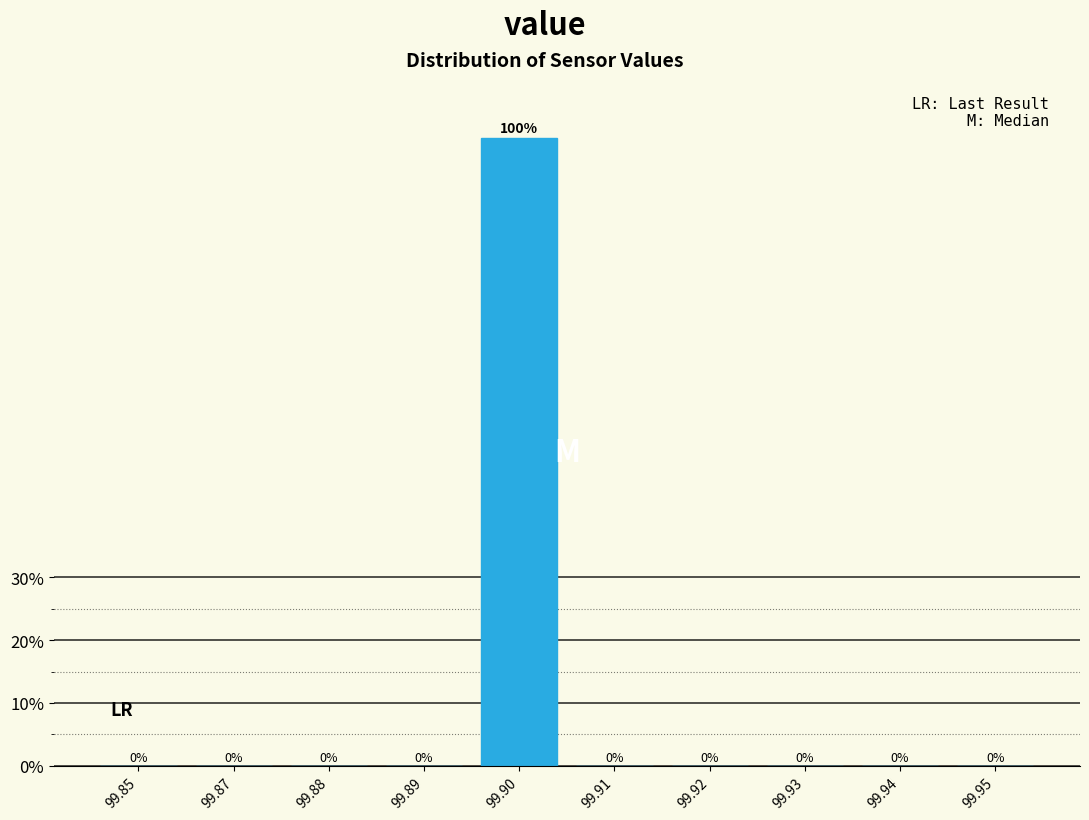

What is the approximate value at 99.90, to the nearest 5?

100